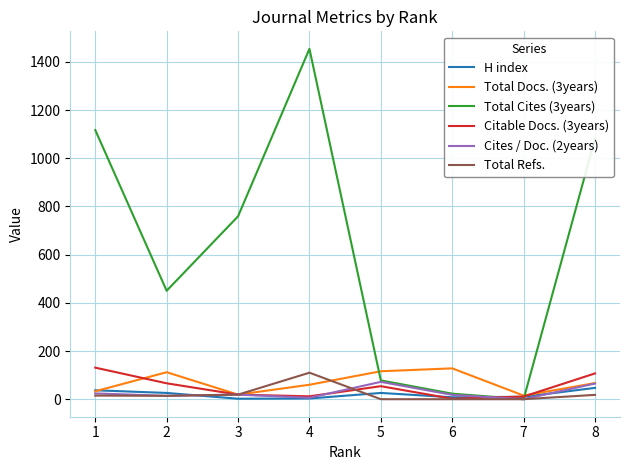

Which series has the largest range (max minus min)?

Total Cites (3years)